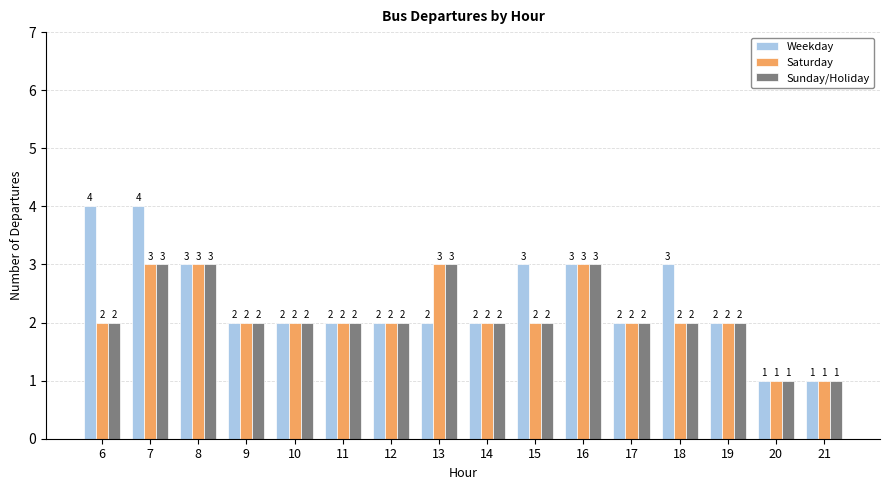

Reading left to right, list all the values displayed in this chart.

Weekday: 6=4	7=4	8=3	9=2	10=2	11=2	12=2	13=2	14=2	15=3	16=3	17=2	18=3	19=2	20=1	21=1
Saturday: 6=2	7=3	8=3	9=2	10=2	11=2	12=2	13=3	14=2	15=2	16=3	17=2	18=2	19=2	20=1	21=1
Sunday/Holiday: 6=2	7=3	8=3	9=2	10=2	11=2	12=2	13=3	14=2	15=2	16=3	17=2	18=2	19=2	20=1	21=1